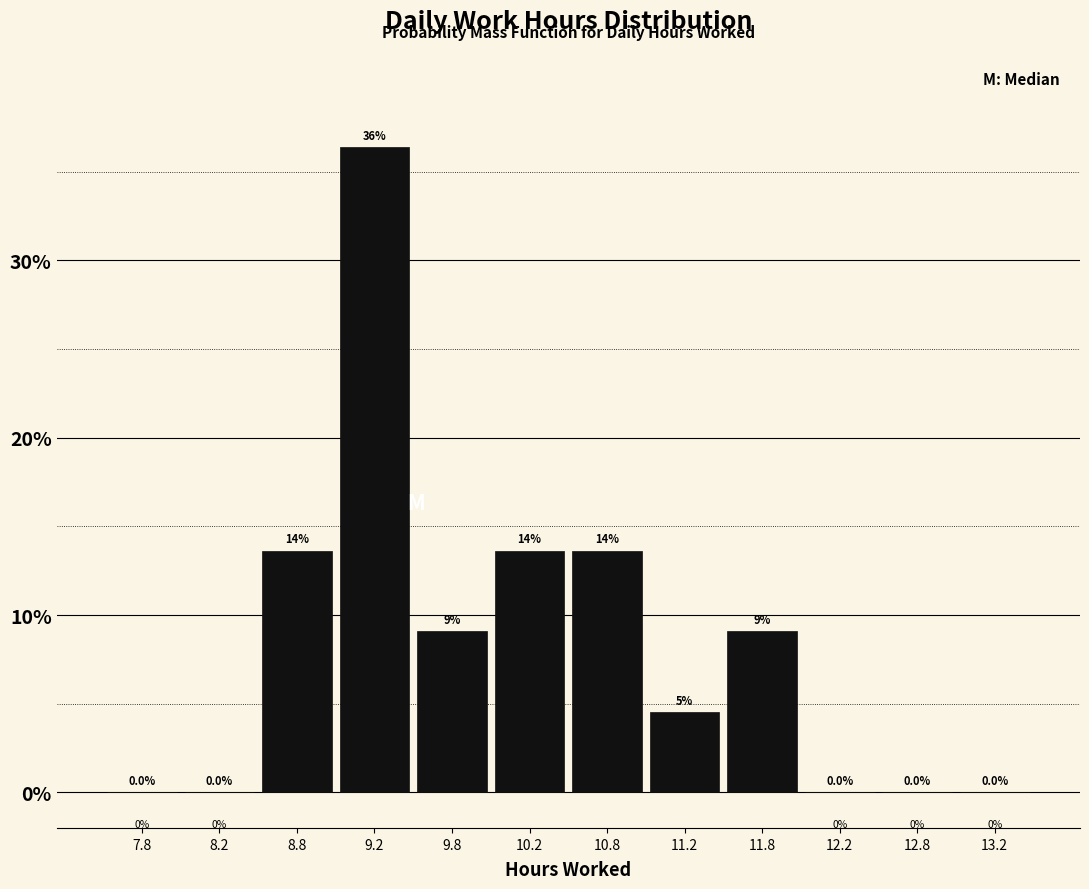

Over which range of the x-axis is the bar tallest?

9.0 to 9.5